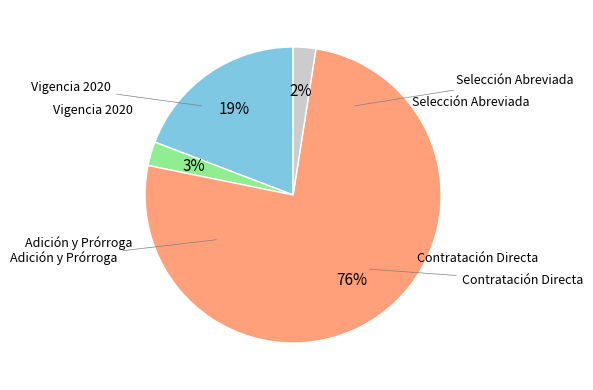

Is there any slice that represents more than half of the pie?

Yes